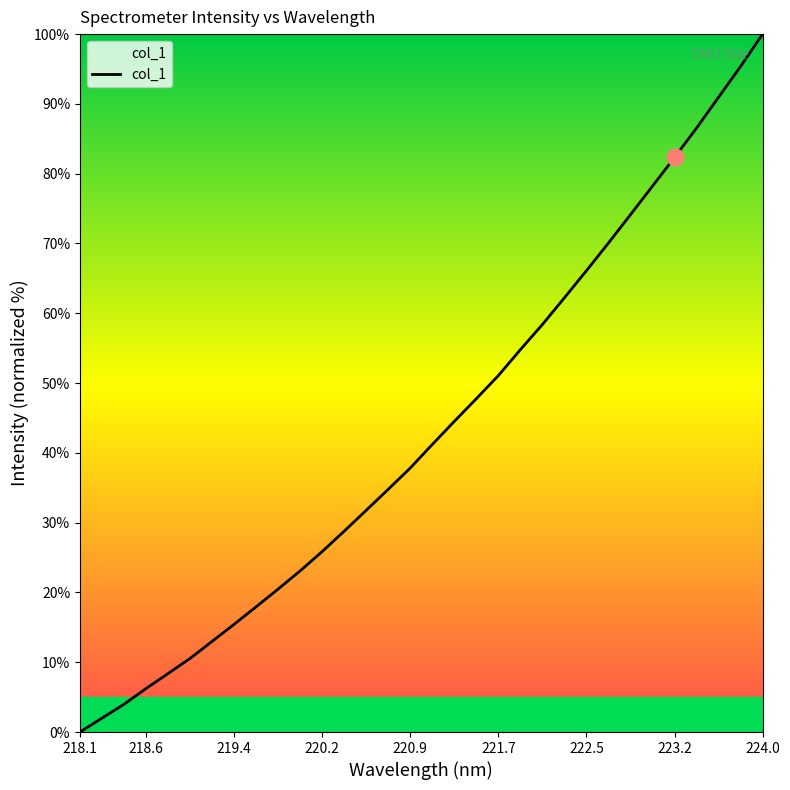

What is the difference between the maximum and minimum values?

100.0